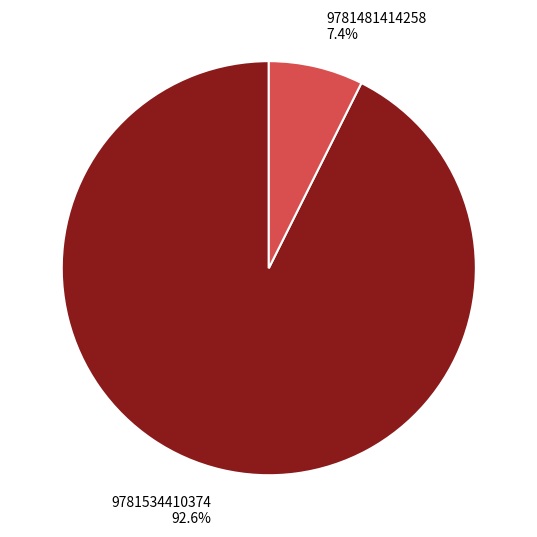

To the nearest percent, what is the difference between the 9781534410374 and 9781481414258 slice percentages?

85%